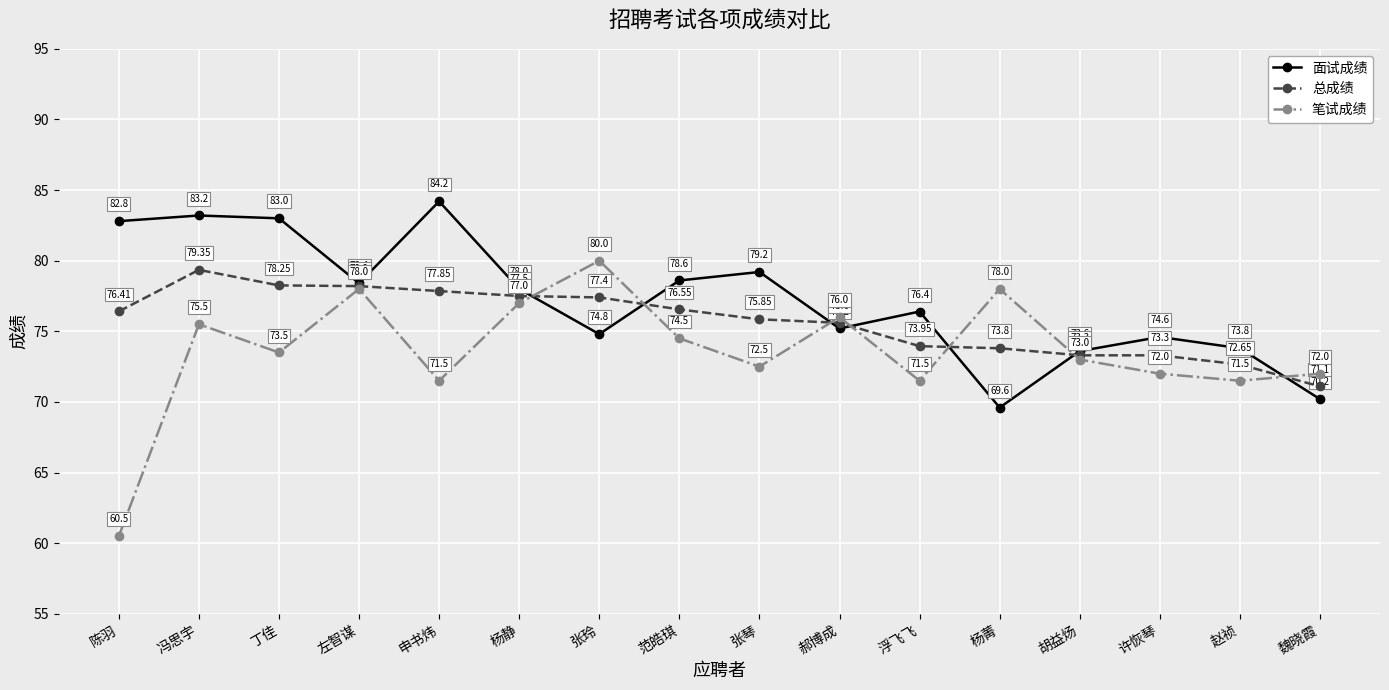

What are all the series names shown in the legend?

面试成绩, 总成绩, 笔试成绩